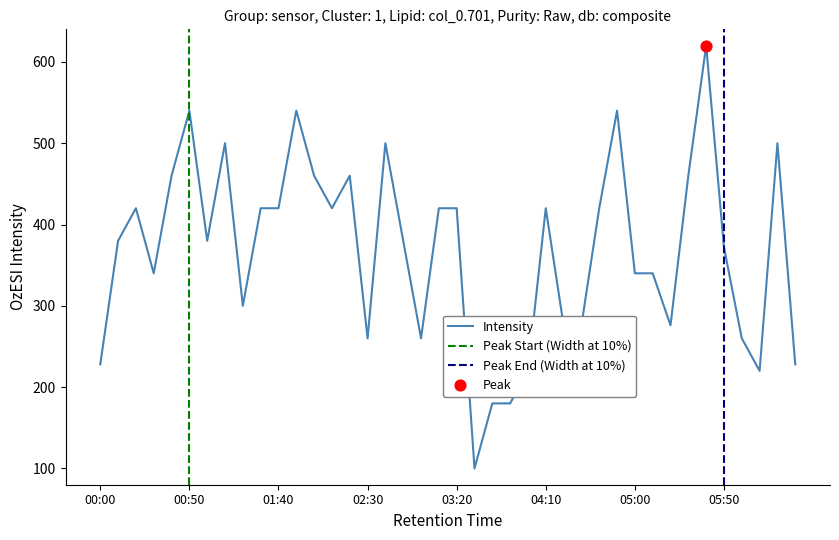

What is the highest value of the Intensity series?

620.0